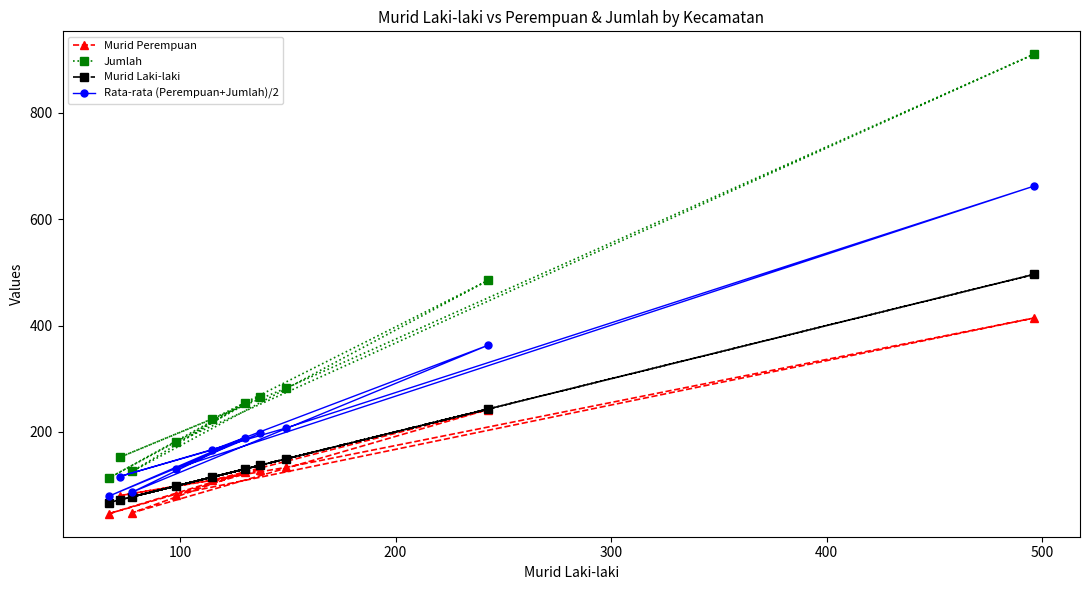

True or false: Rata-rata (Perempuan+Jumlah)/2 and Jumlah cross at least once.

False